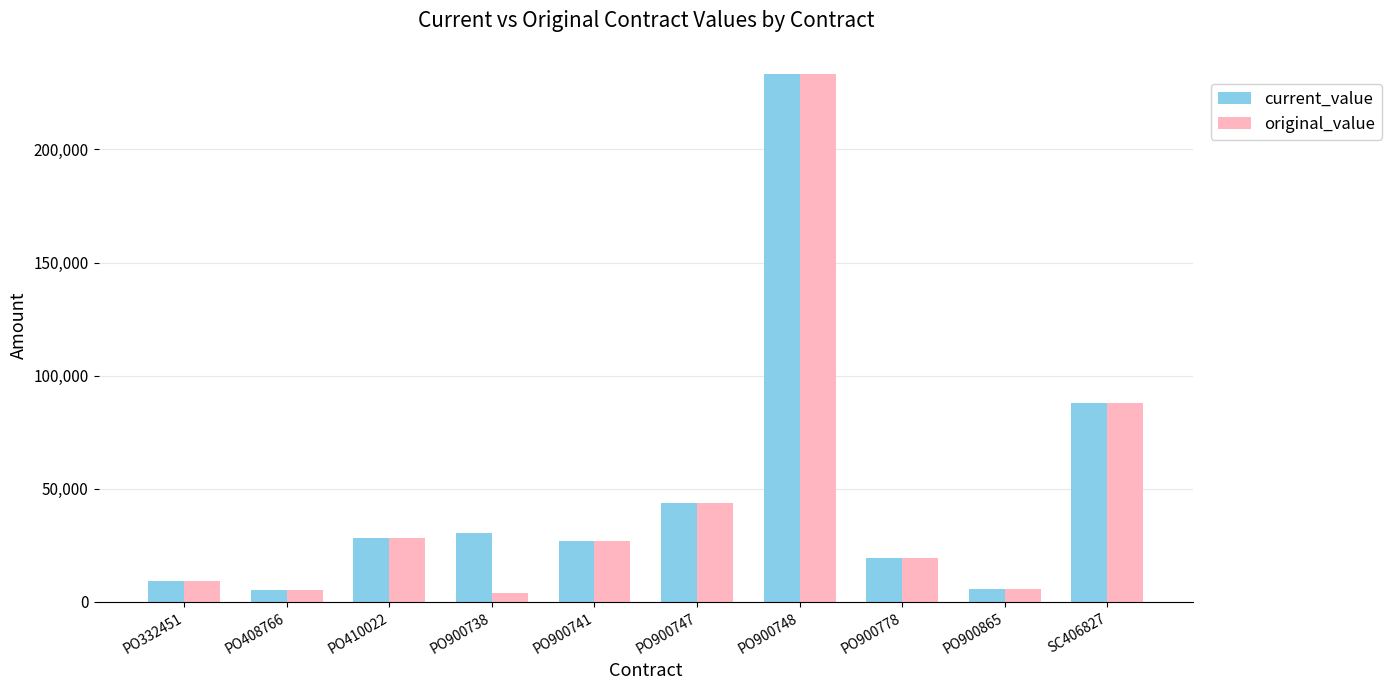

What is the label of the 10th bar from the left?

SC406827